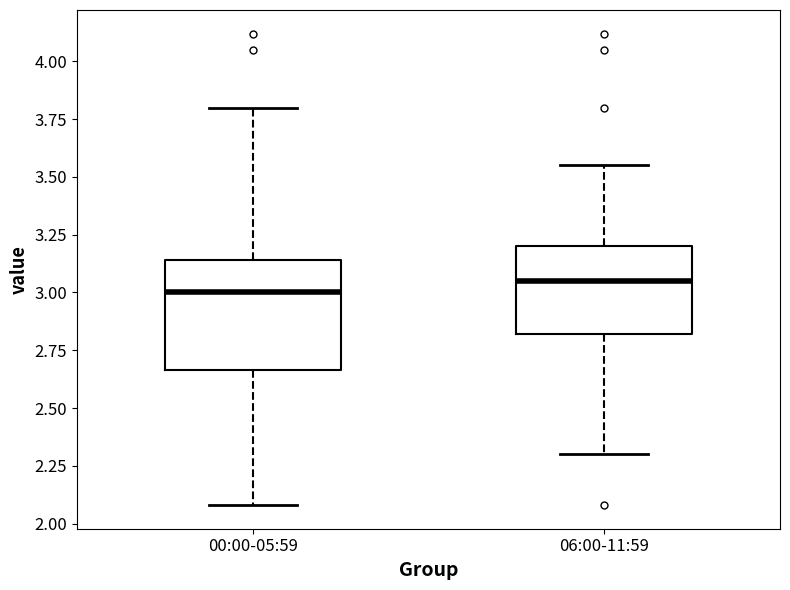

Reading left to right, read every box against the y-axis: the position of its median line, the range the box covers, and the ends of its whiskers. The values are not printed on the chart, so give them approximately, as read against the axis.

00:00-05:59: median 3.00, box 2.65 to 3.15, whiskers 2.10 to 3.80
06:00-11:59: median 3.05, box 2.80 to 3.20, whiskers 2.30 to 3.55